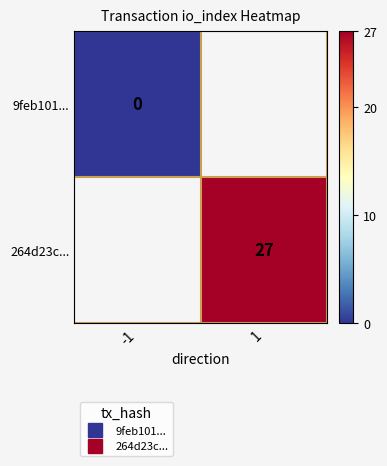

Rank the series by their average value, from highest to lowest.

9feb101..., 264d23c...